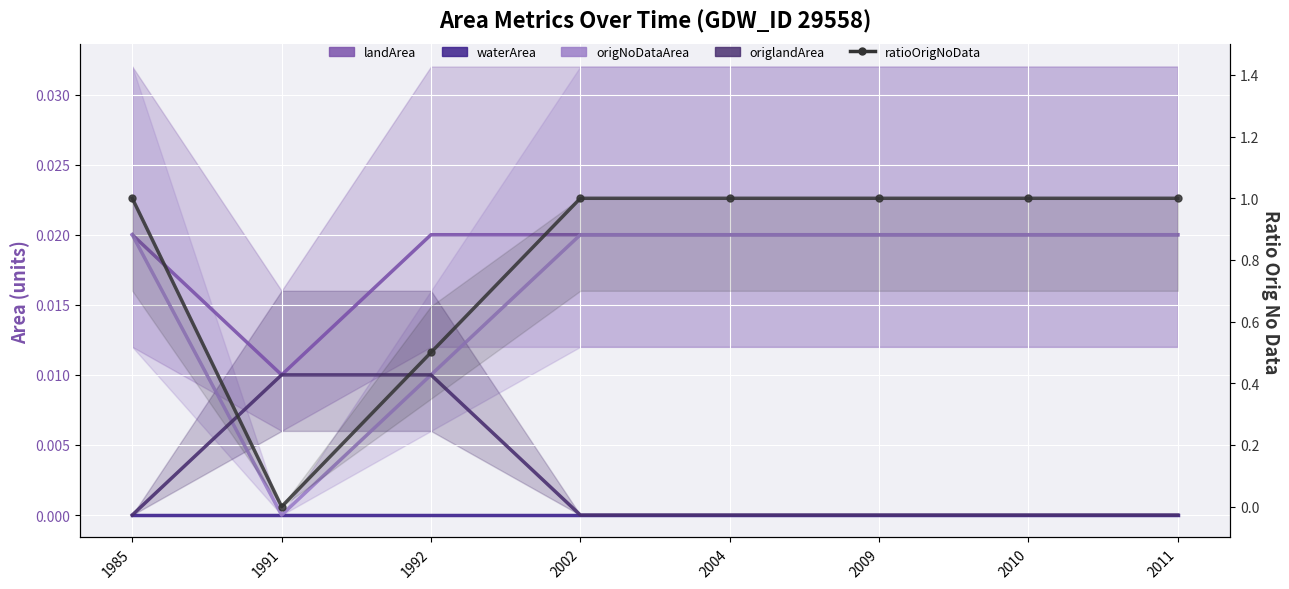

Is this an area chart (filled region under the line)?

No